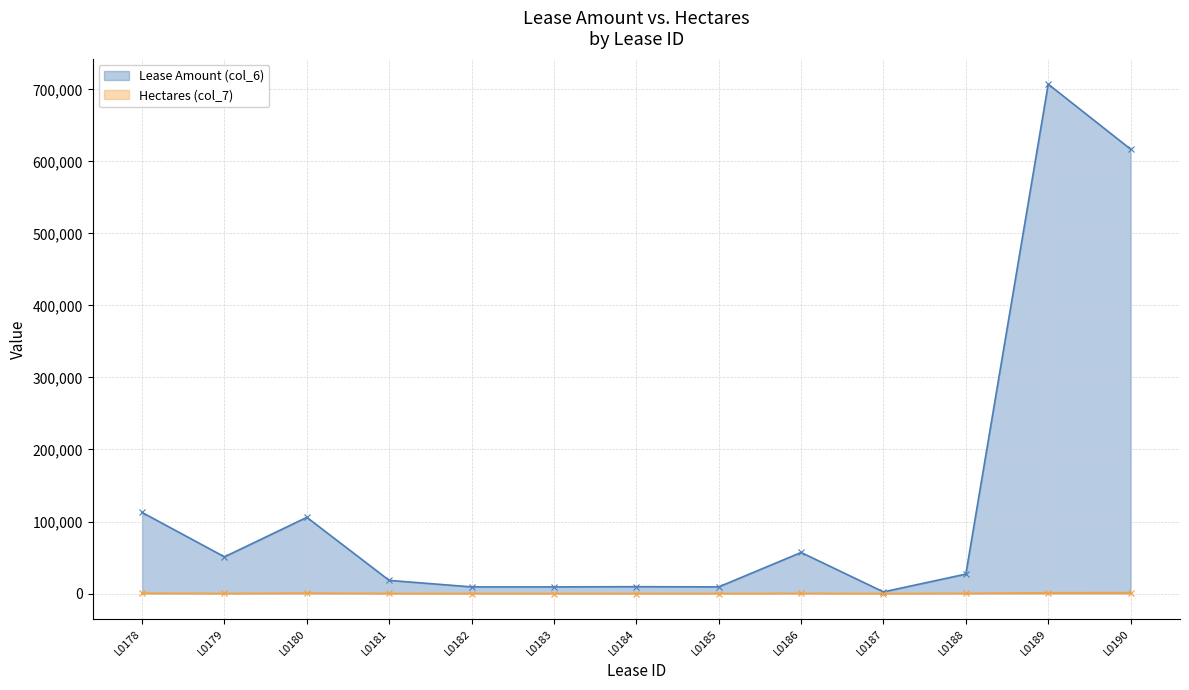

Which series has the largest range (max minus min)?

Lease Amount (col_6)